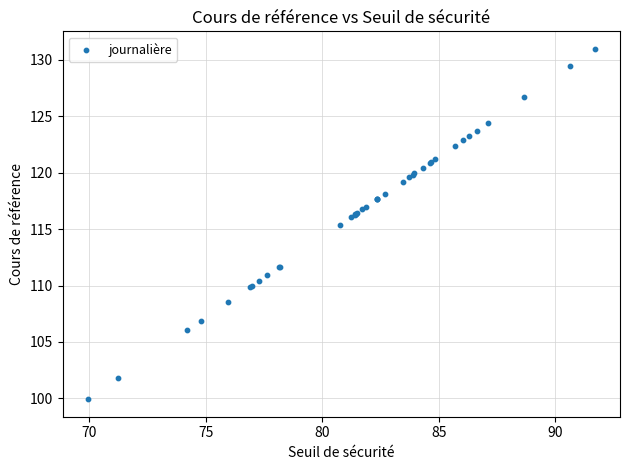

What Y value in the scatter plot is closest to 115?

115.4